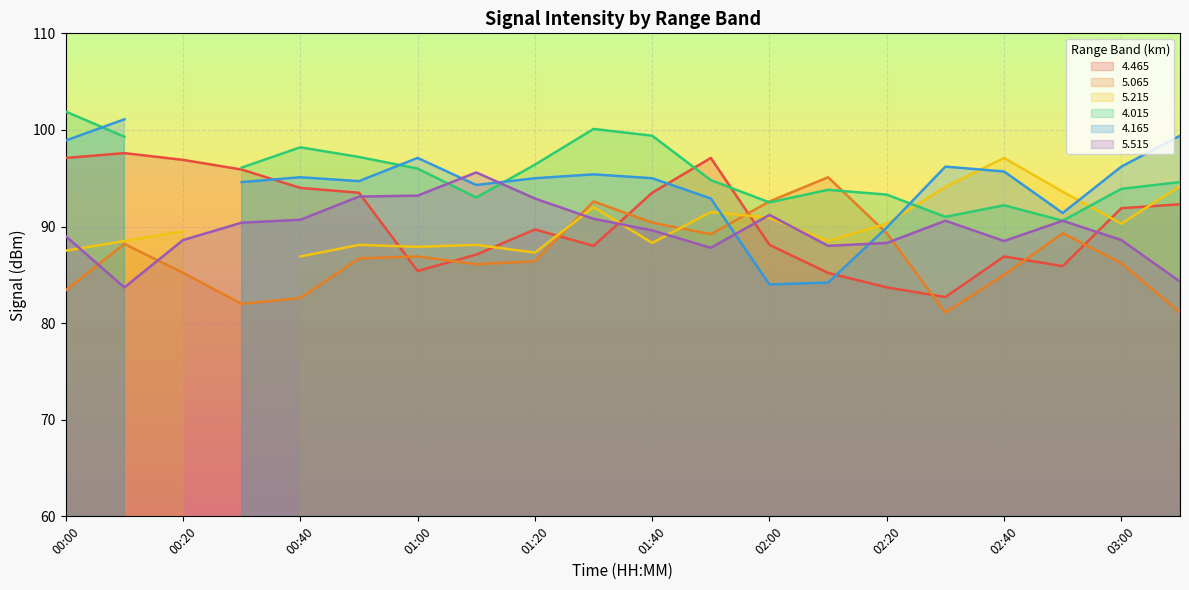

How many data points in 5.515 are less than 90?

10